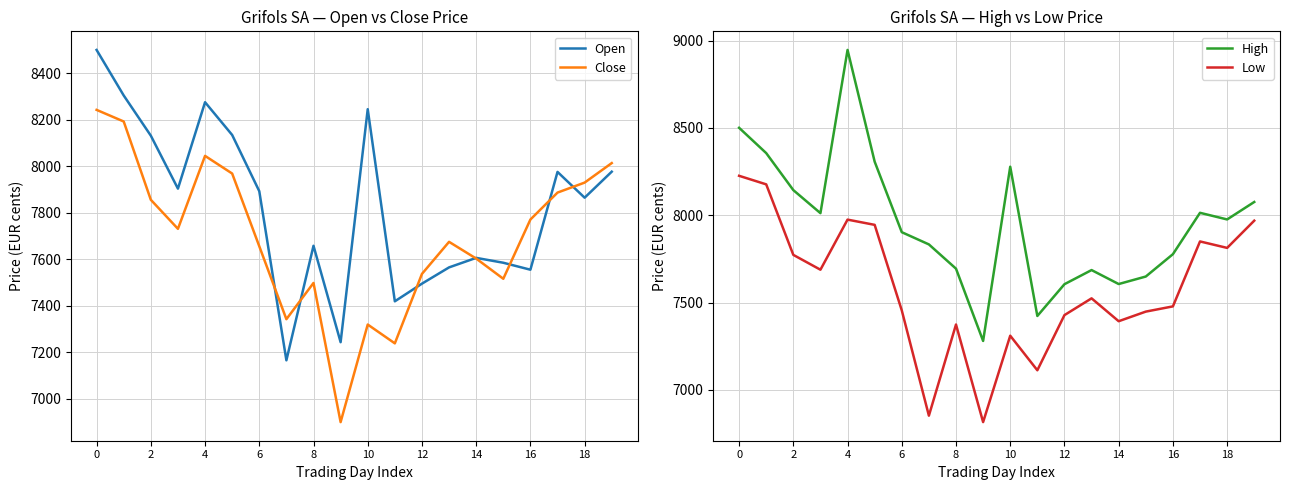

After their last crossing, which series has the higher values: Open or Close?

Close